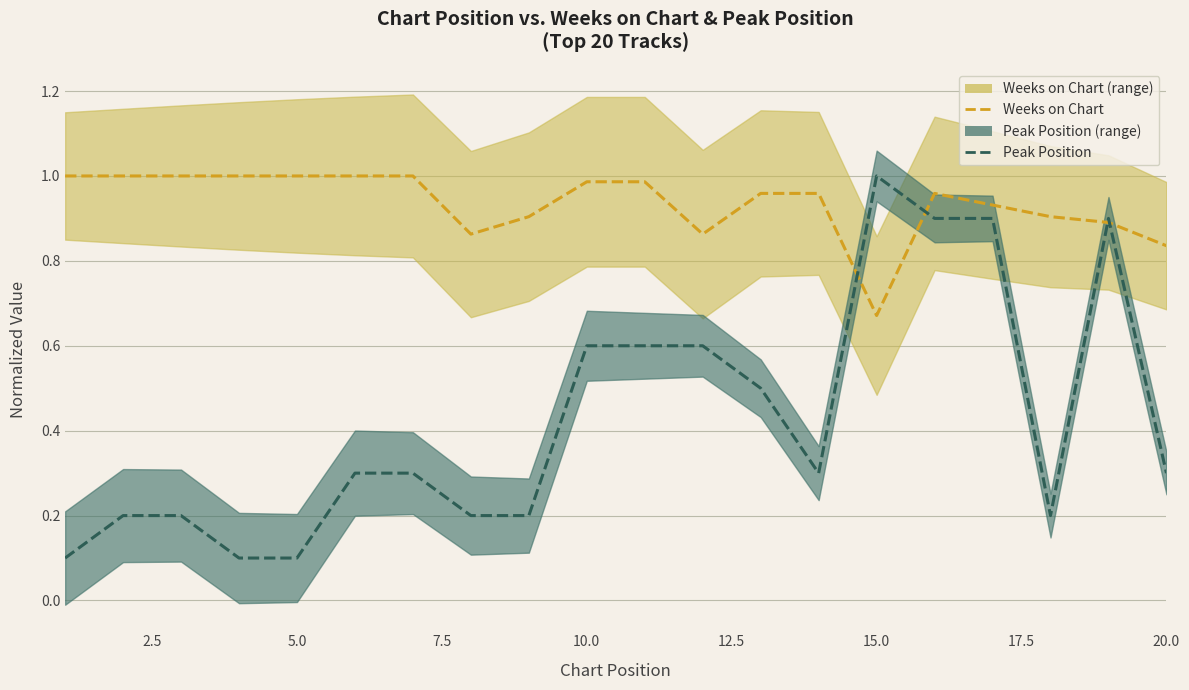

List the series in order of their overall mean, highest first.

Weeks on Chart, Peak Position